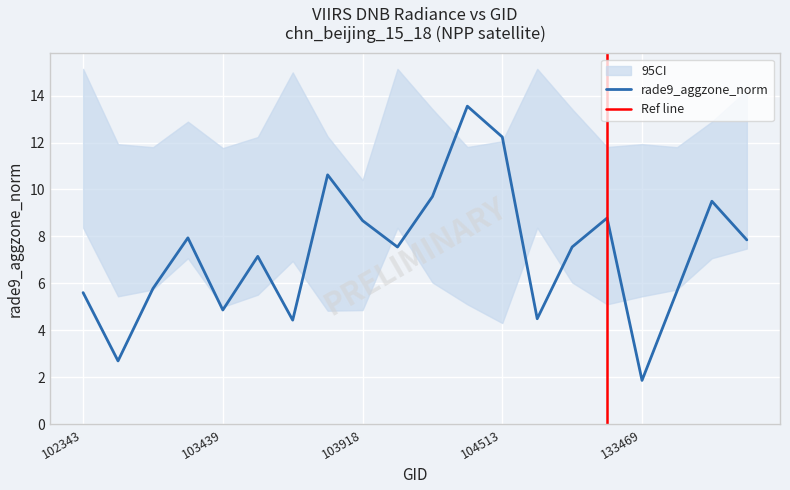

Where does the rade9_bin_1q series first go above 5?

102343